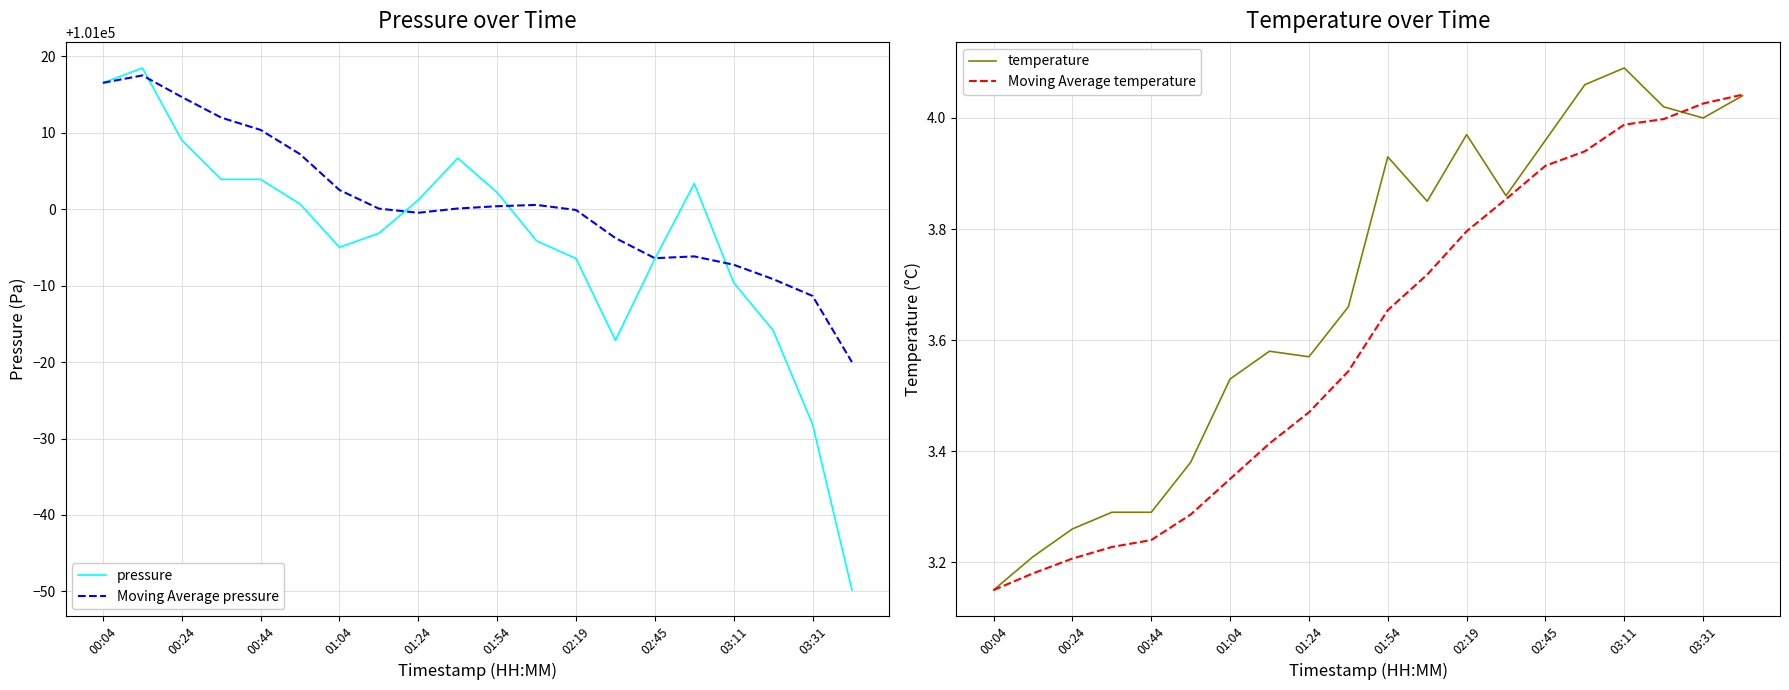

What are all the series names shown in the legend?

pressure, Moving Average pressure, temperature, Moving Average temperature